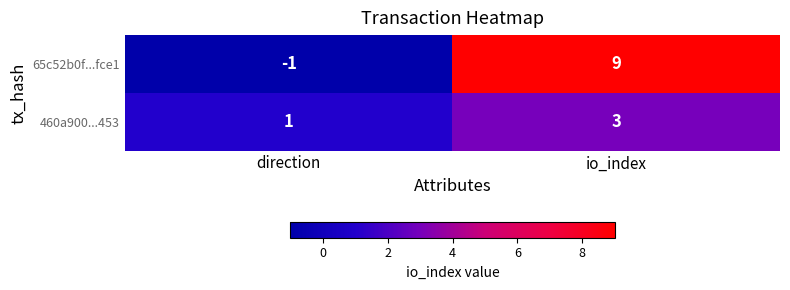

Count the number of categories in the chart.

2